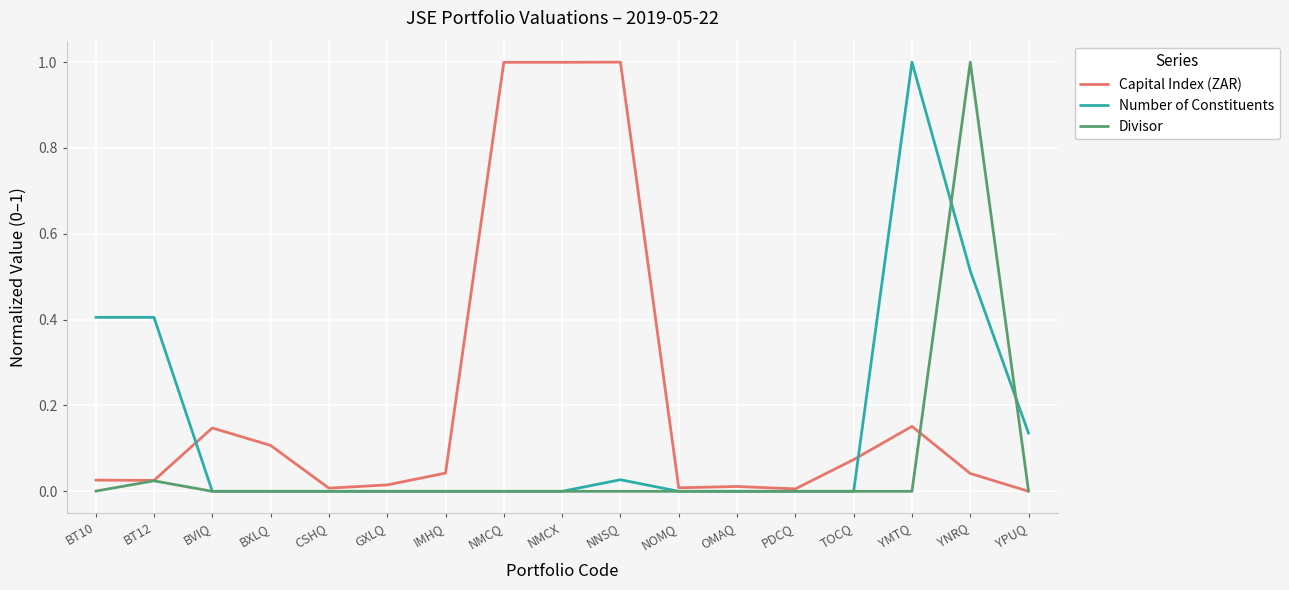

At YNRQ, list the series in order from smallest to largest.

Capital Index (ZAR), Number of Constituents, Divisor